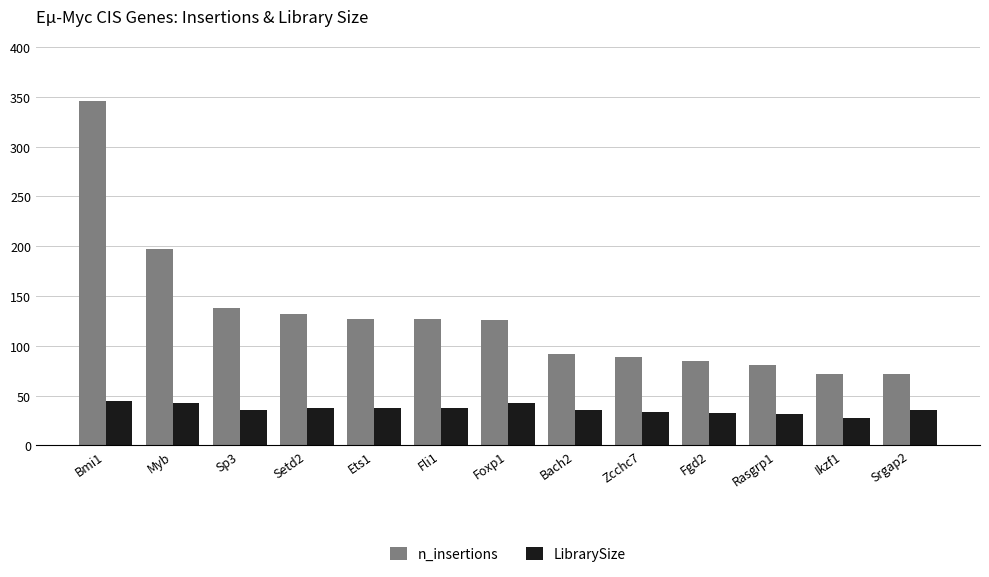

What is the total value across all series at Fli1?

165